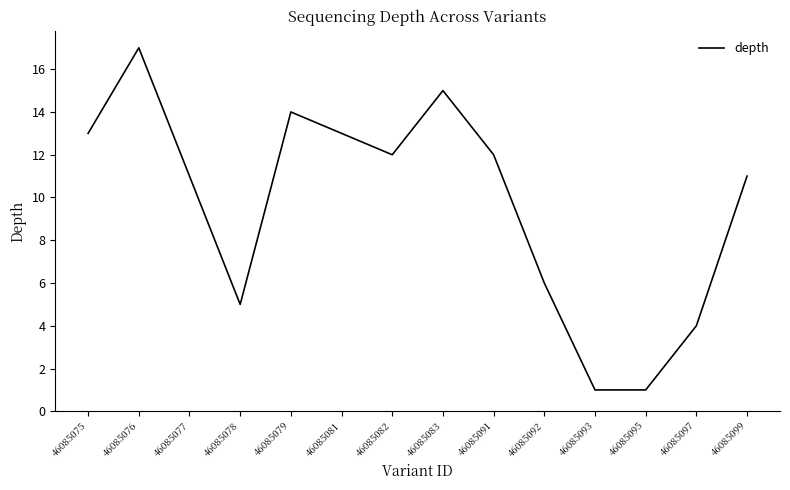

Between 46085081 and 46085077, which is larger?

46085081